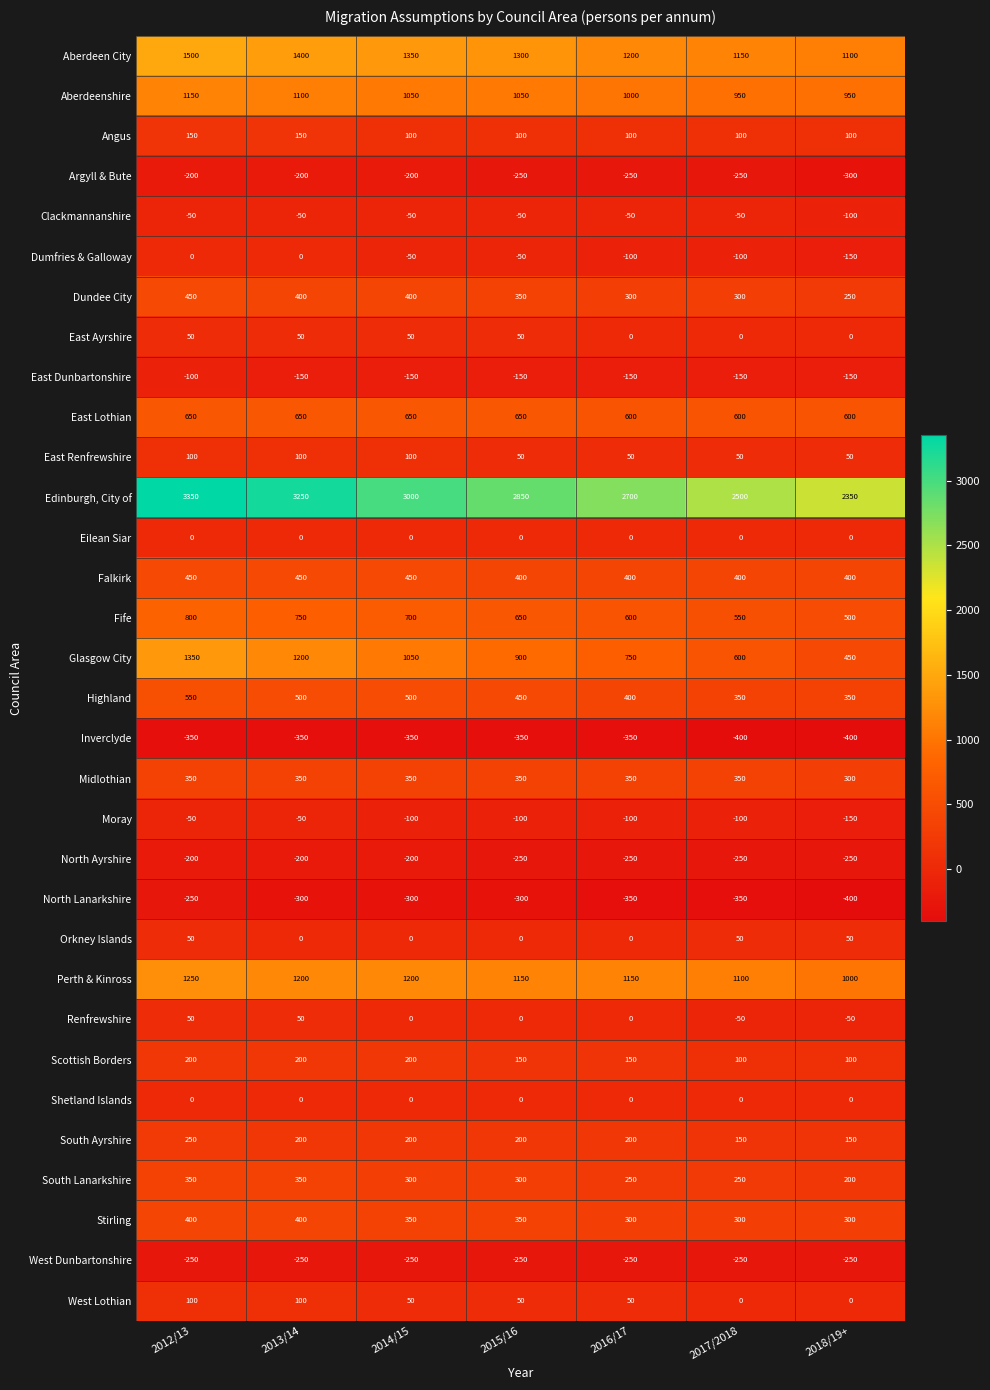

The value of North Ayrshire at 2016/17 is -250. True or false?

True